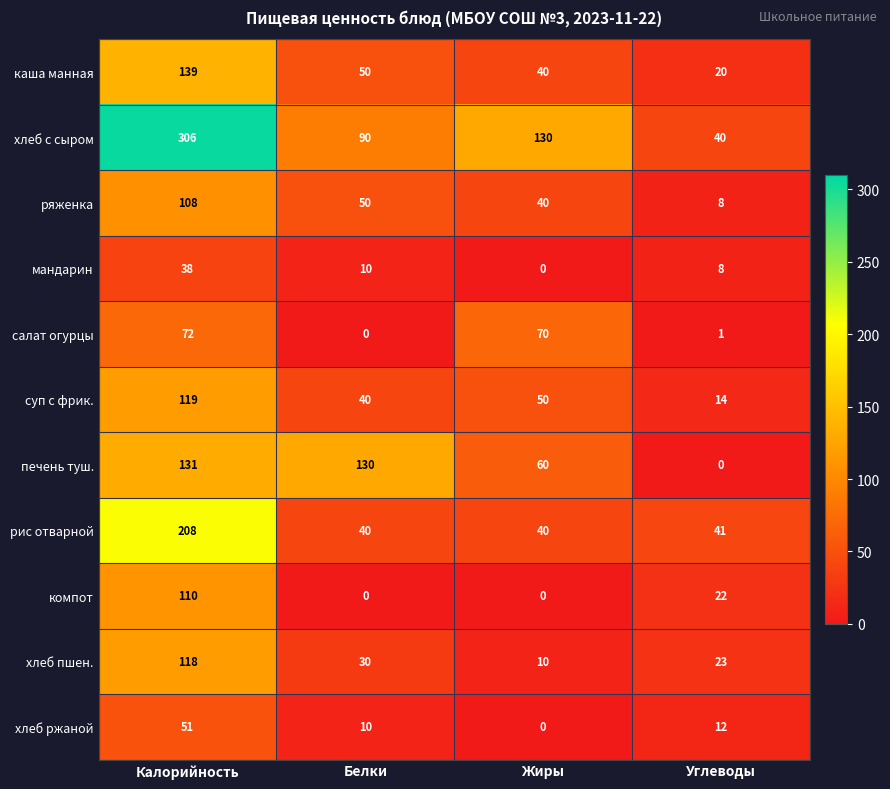

What is the average value of the хлеб ржаной series?

18